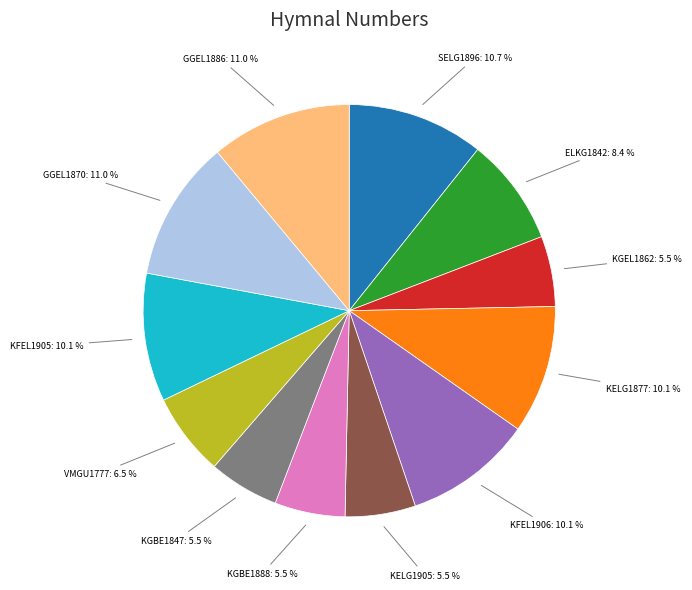

Does any single category account for the majority?

No